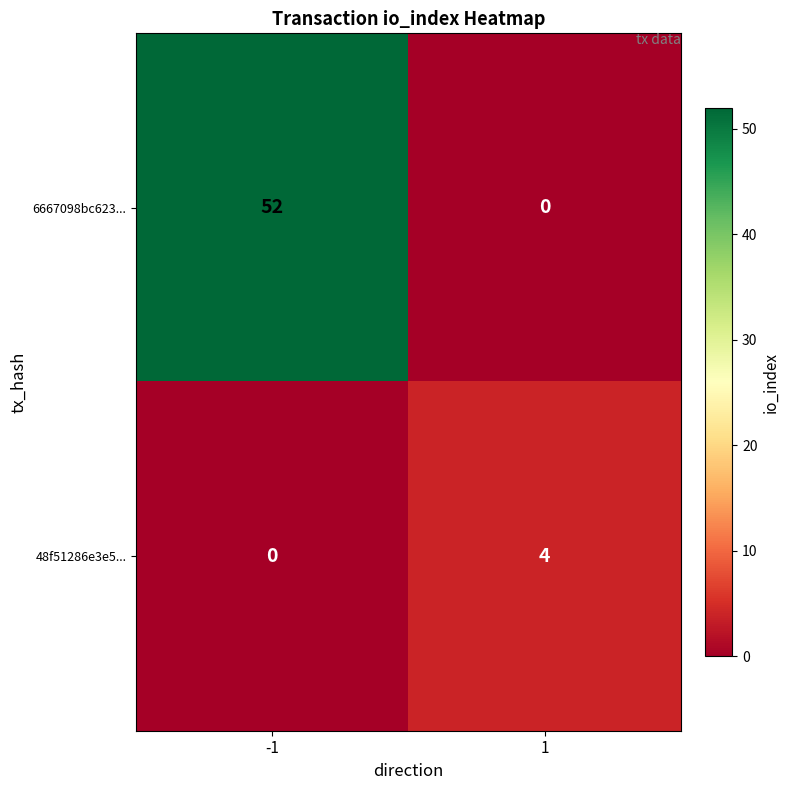

What is the difference between the maximum and minimum values in the 48f51286e3e5... series?

4